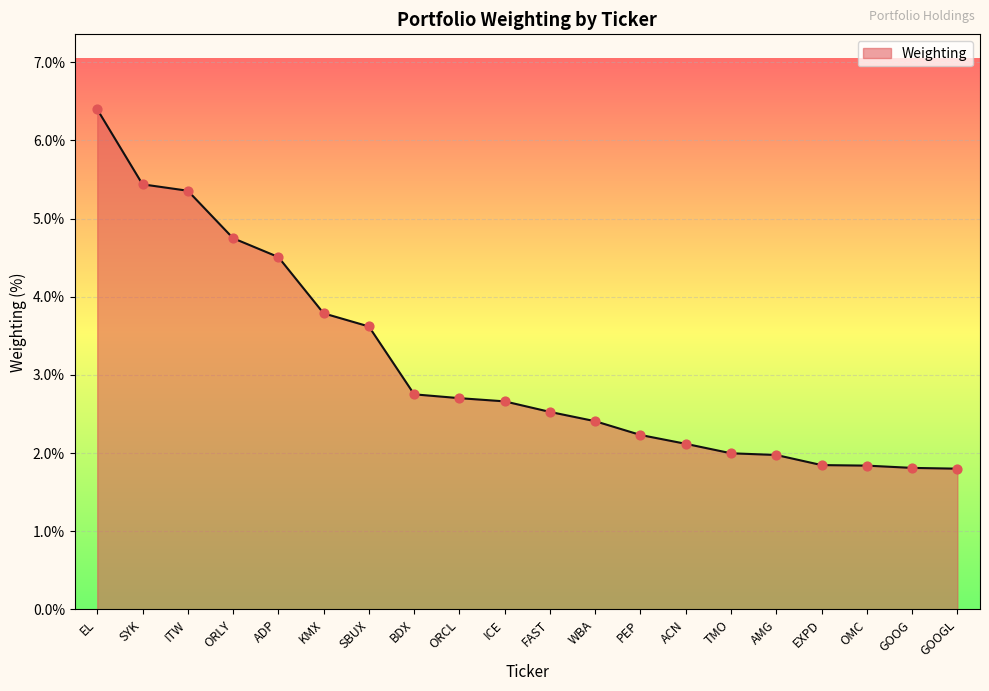

Which has a higher value, EXPD or ADP?

ADP